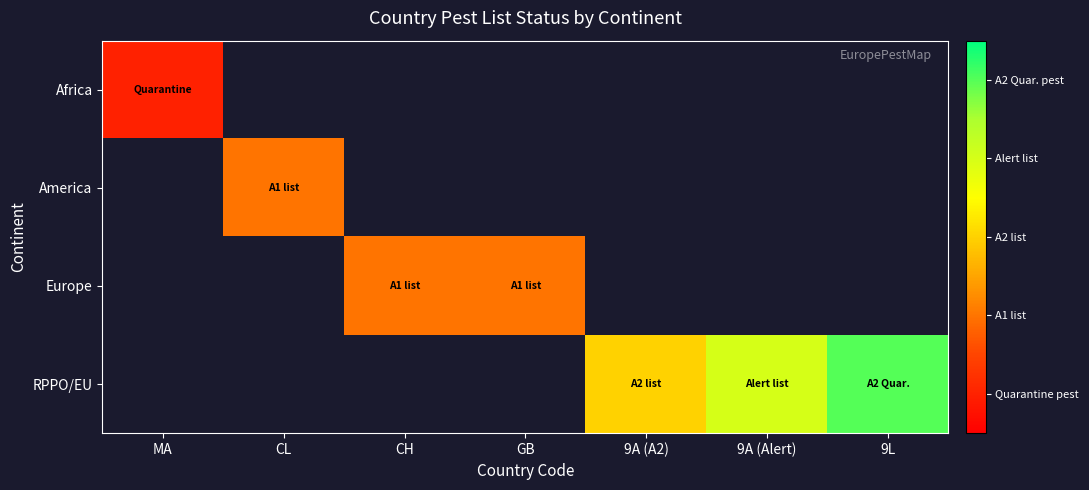

Which category has the lowest value across all series?

MA